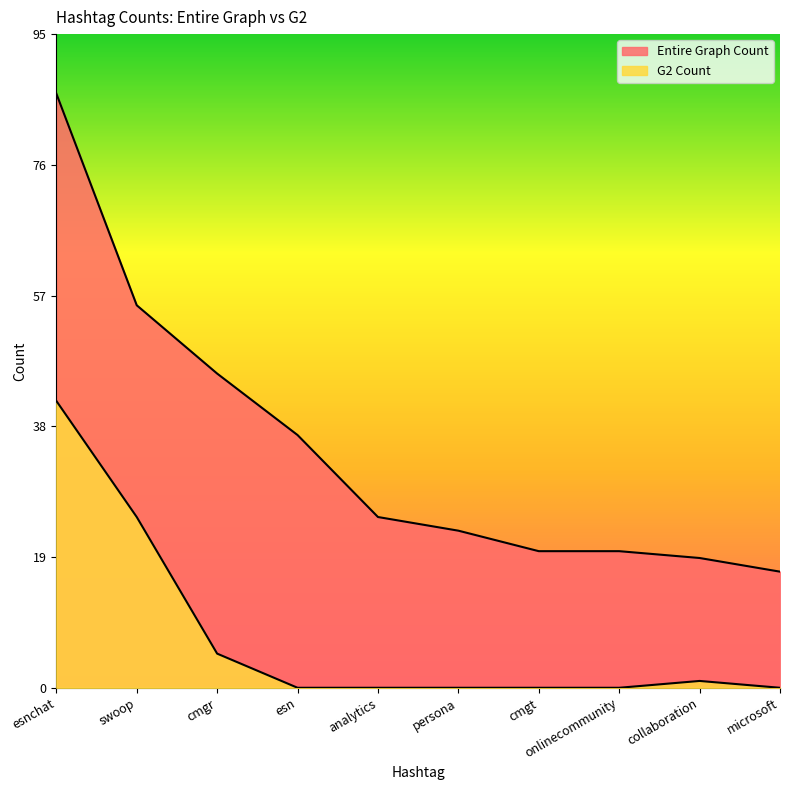

Reading right to left, list all the values displayed in this chart.

Entire Graph Count: microsoft=17	collaboration=19	onlinecommunity=20	cmgt=20	persona=23	analytics=25	esn=37	cmgr=46	swoop=56	esnchat=87
G2 Count: microsoft=0	collaboration=1	onlinecommunity=0	cmgt=0	persona=0	analytics=0	esn=0	cmgr=5	swoop=25	esnchat=42